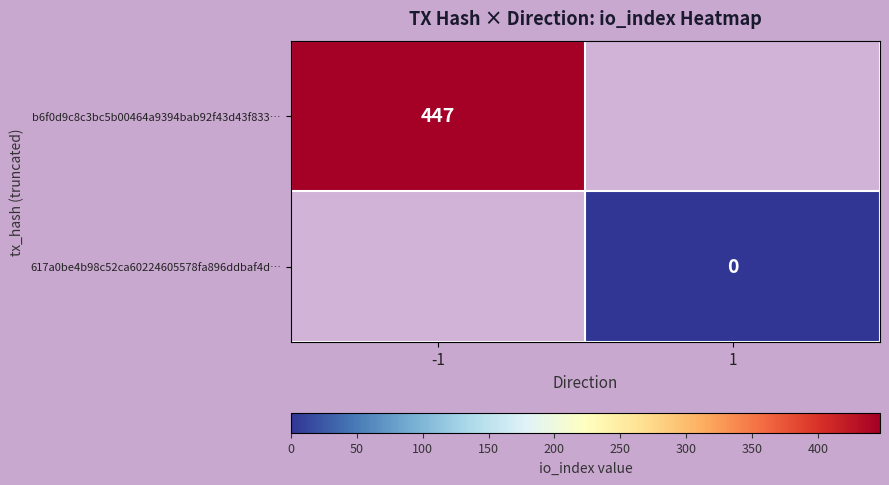

The value of b6f0d9c8c3bc5b00464a9394bab92f43d43f833… at -1 is 672. True or false?

False